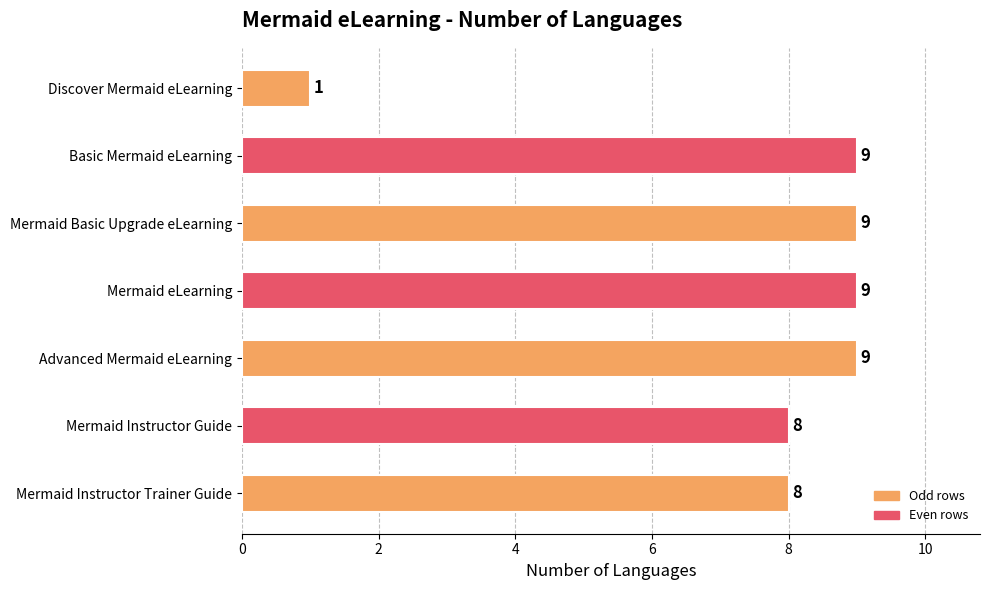

What is the sum of all values?

53